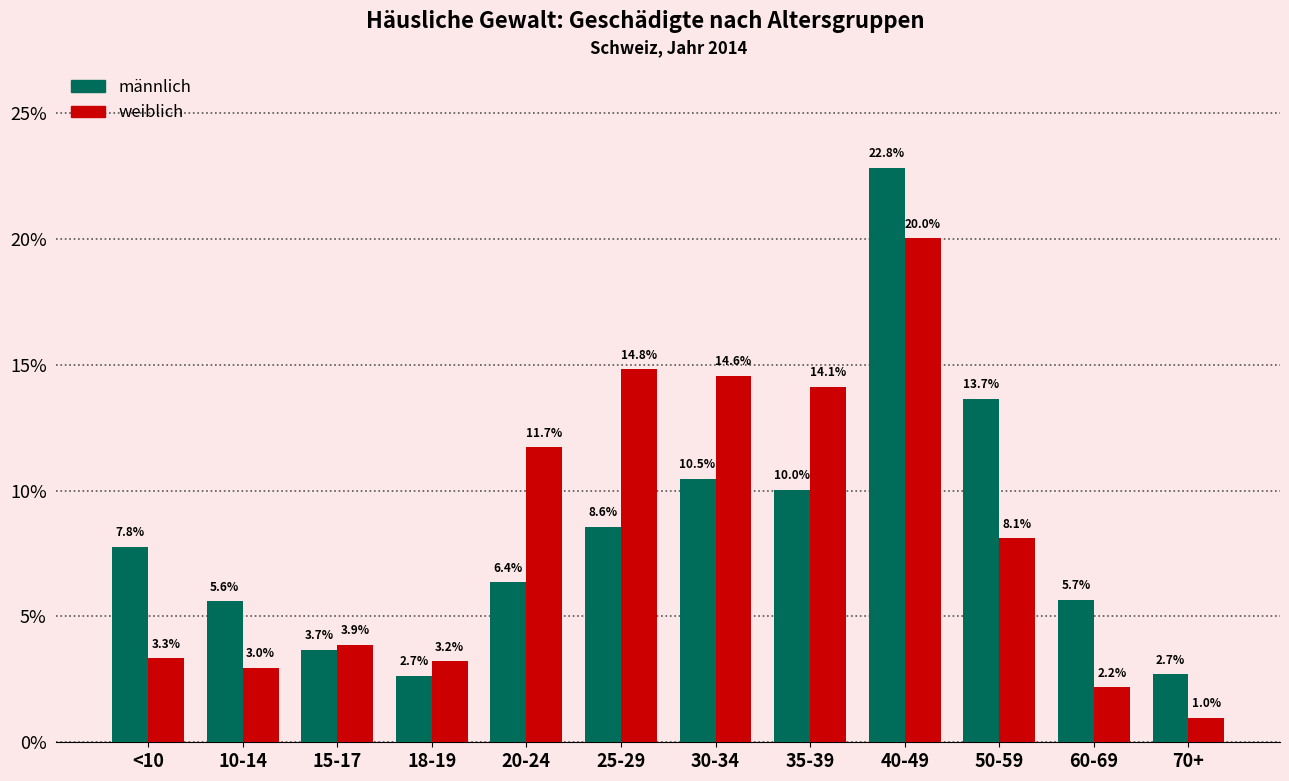

Reading left to right, extract all data points from this chart.

männlich: <10=7.8	10-14=5.6	15-17=3.7	18-19=2.7	20-24=6.4	25-29=8.6	30-34=10.5	35-39=10.0	40-49=22.8	50-59=13.7	60-69=5.7	70+=2.7
weiblich: <10=3.3	10-14=3.0	15-17=3.9	18-19=3.2	20-24=11.7	25-29=14.8	30-34=14.6	35-39=14.1	40-49=20.0	50-59=8.1	60-69=2.2	70+=1.0